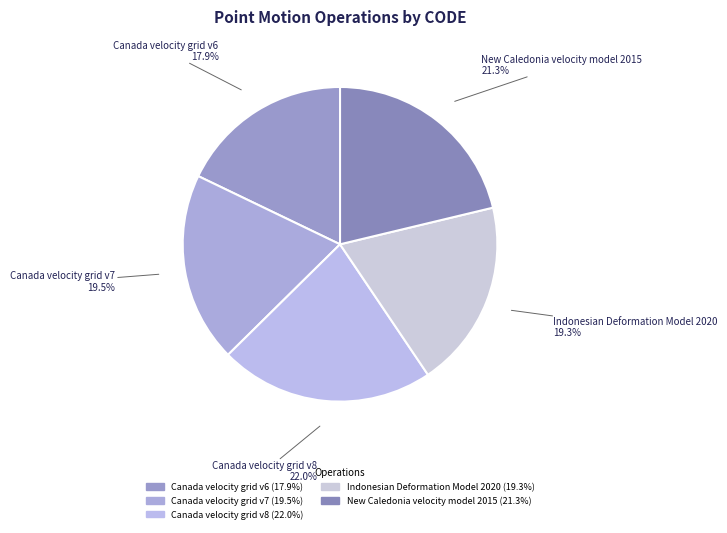

Count the number of slices in the pie.

5